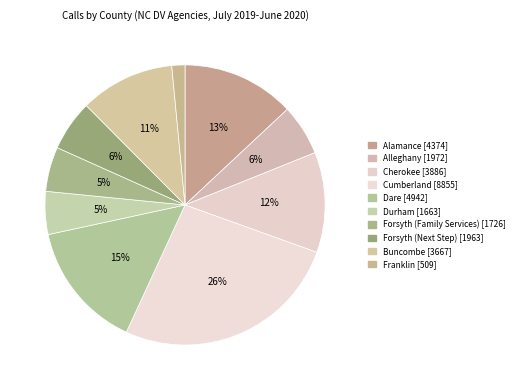

Does Alamance represent more than half of the total?

No